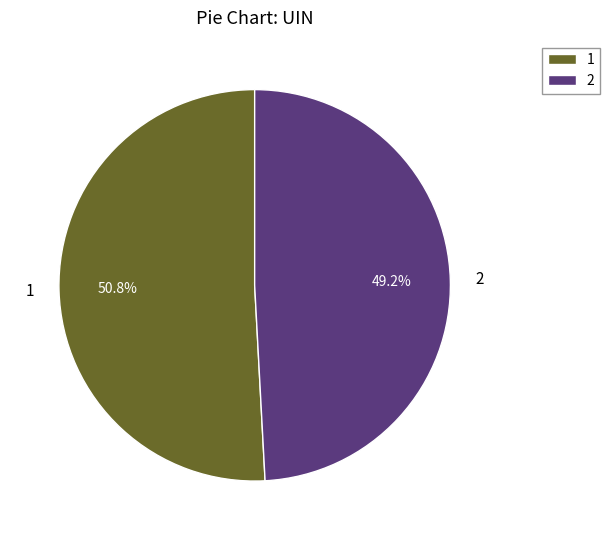

Combined, do 2 and 1 account for over 50%?

Yes